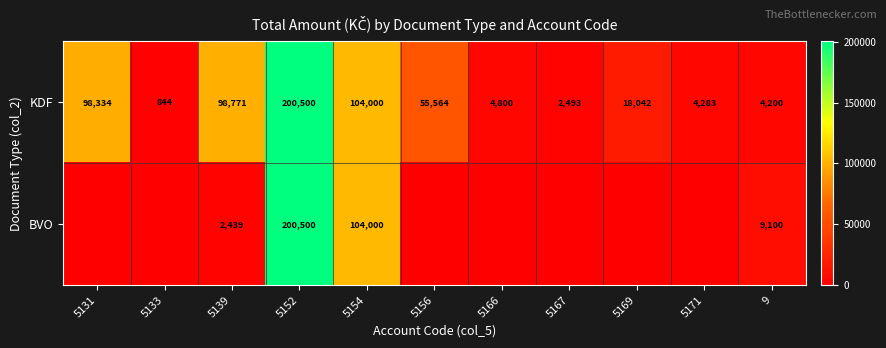

Is it true that KDF equals 284795 at 5152?

False